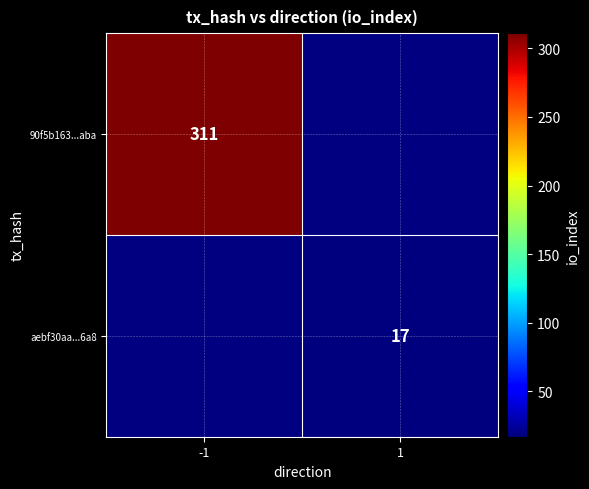

The aebf30aa...6a8 series shows 17 at 1. True or false?

True